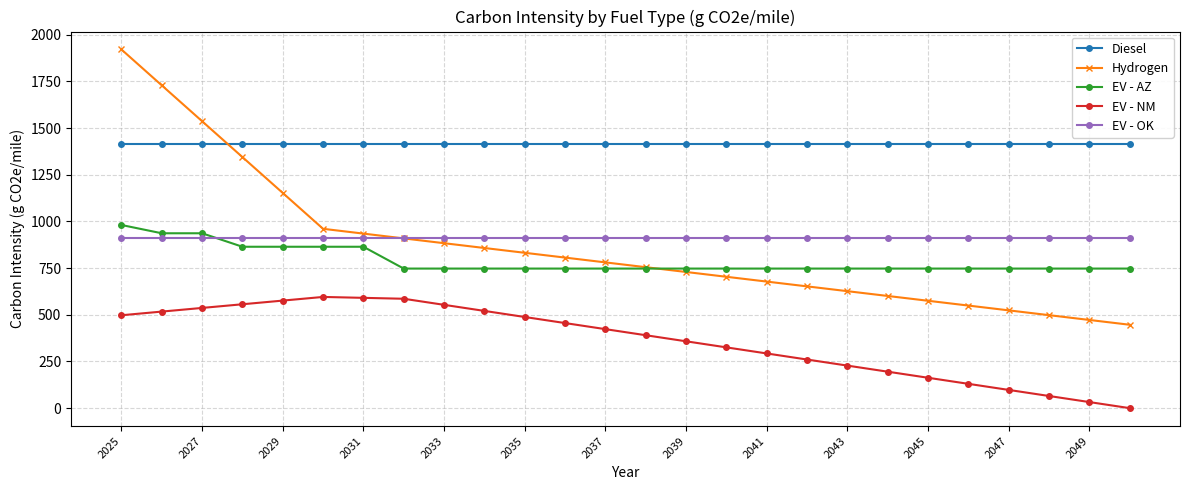

At how many categories does at least one series exceed 1019?

26